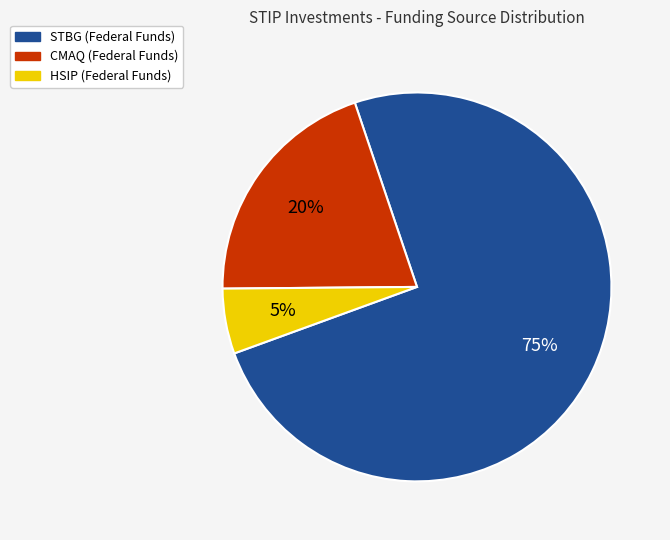

Approximately how many times larger is the value at CMAQ compared to STBG?

0.3